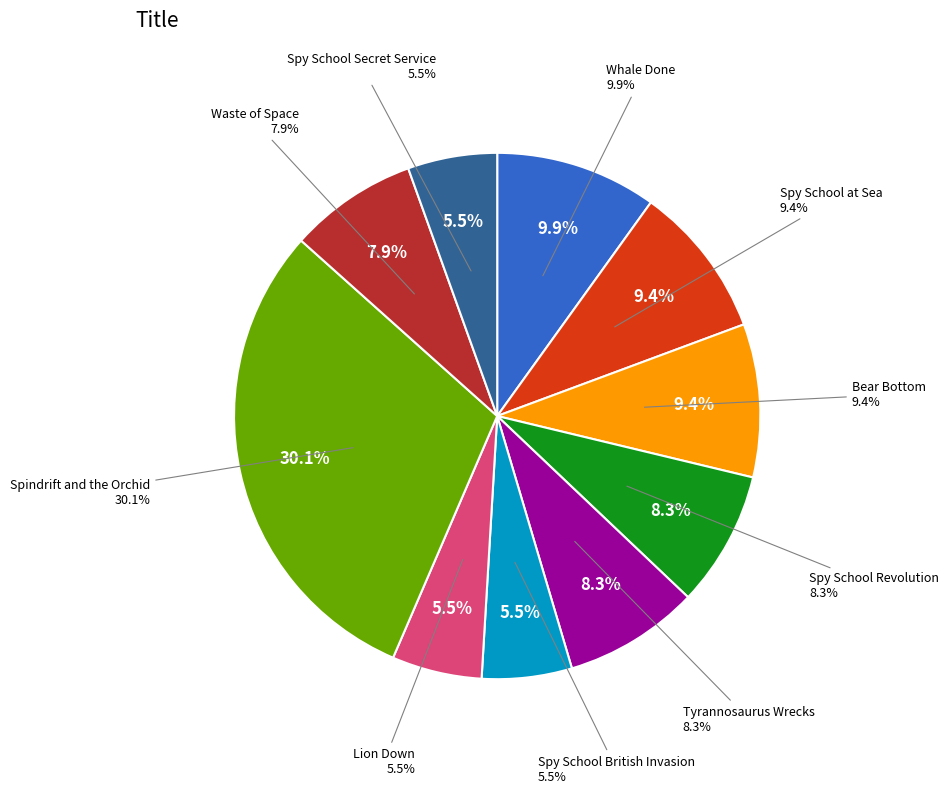

Count the number of slices in the pie.

10